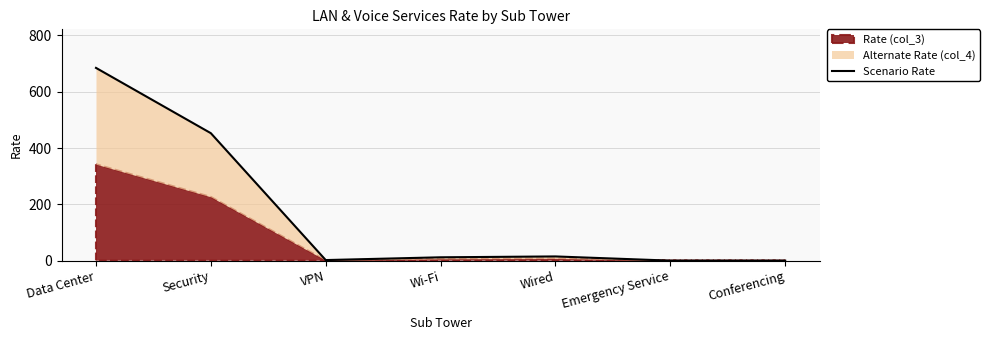

Rank the categories by value from lowest to highest.

Conferencing, Emergency Service, VPN, Wi-Fi, Wired, Security, Data Center